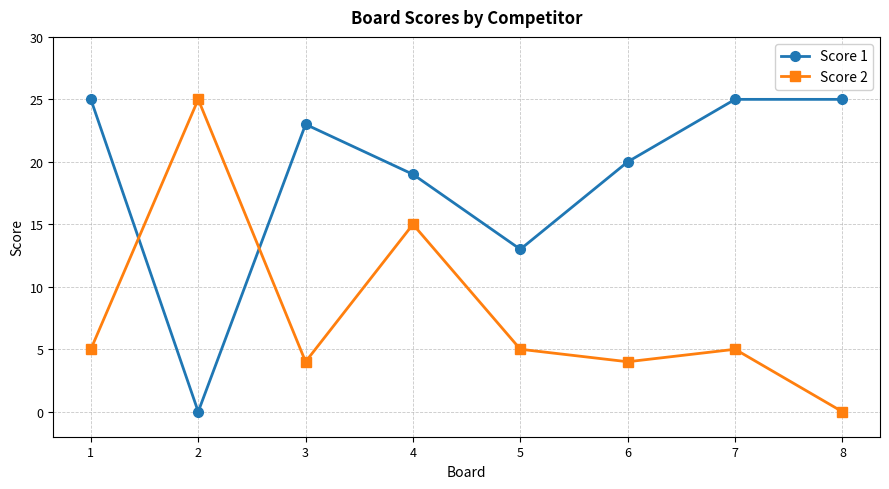

Which category has the highest value in the Score 2 series?

2